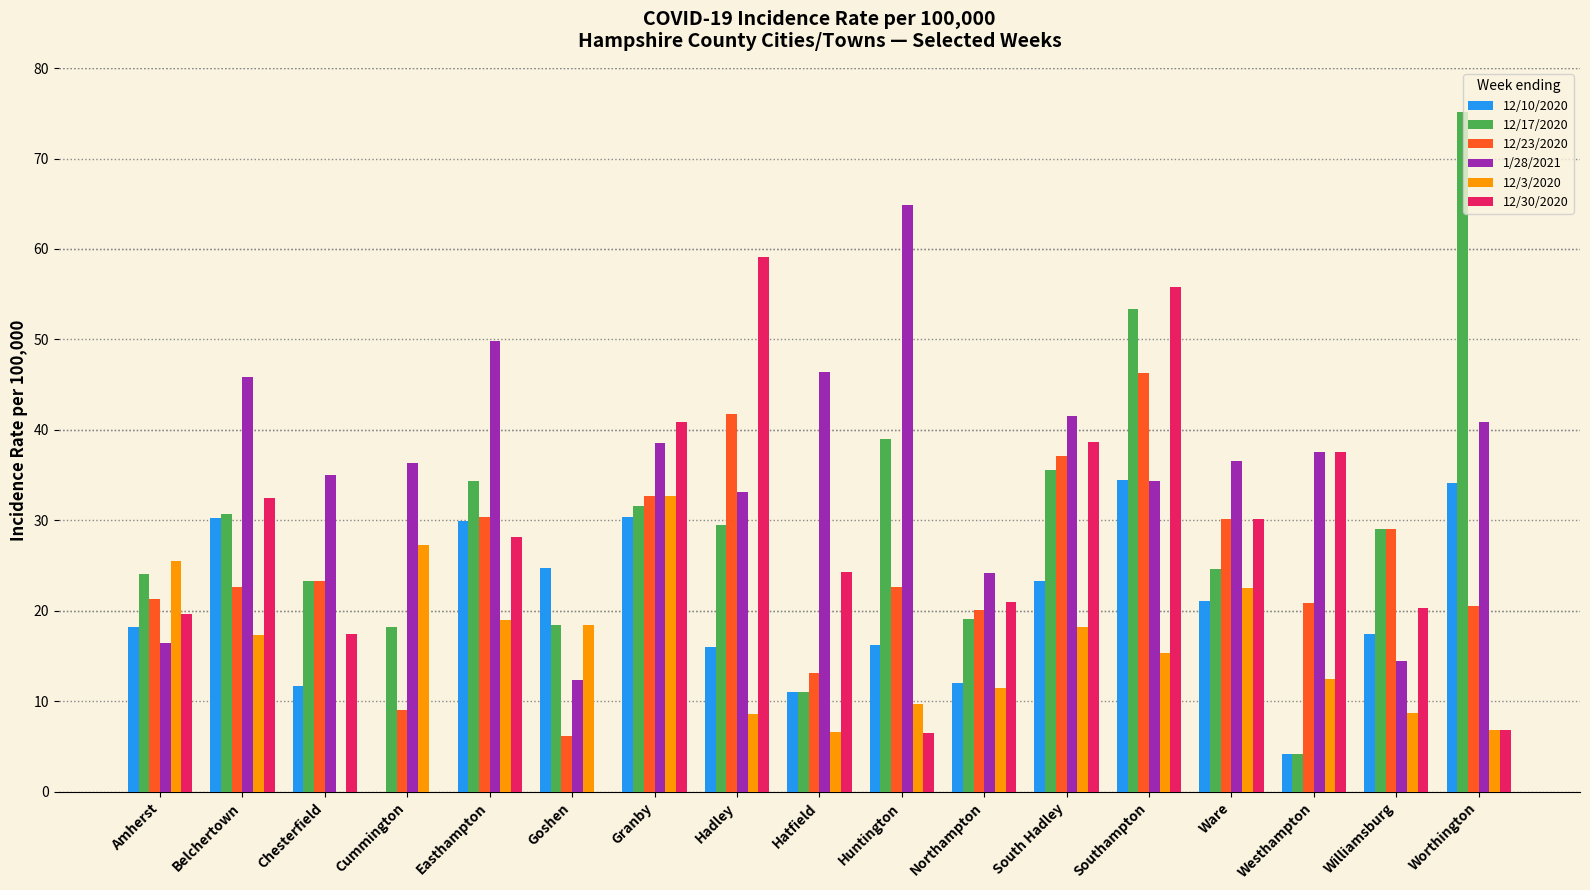

Where does the 12/3/2020 series first go above 15?

Amherst